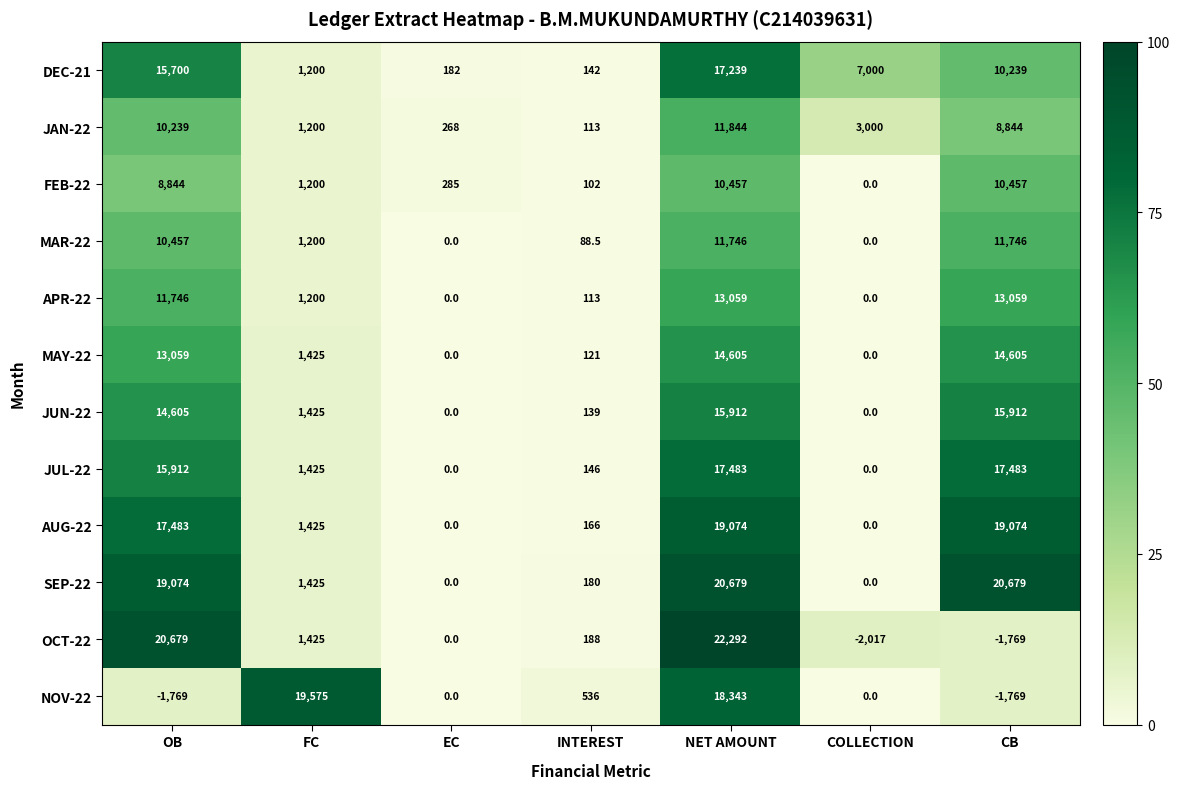

Which category has the highest value across all series?

NET AMOUNT